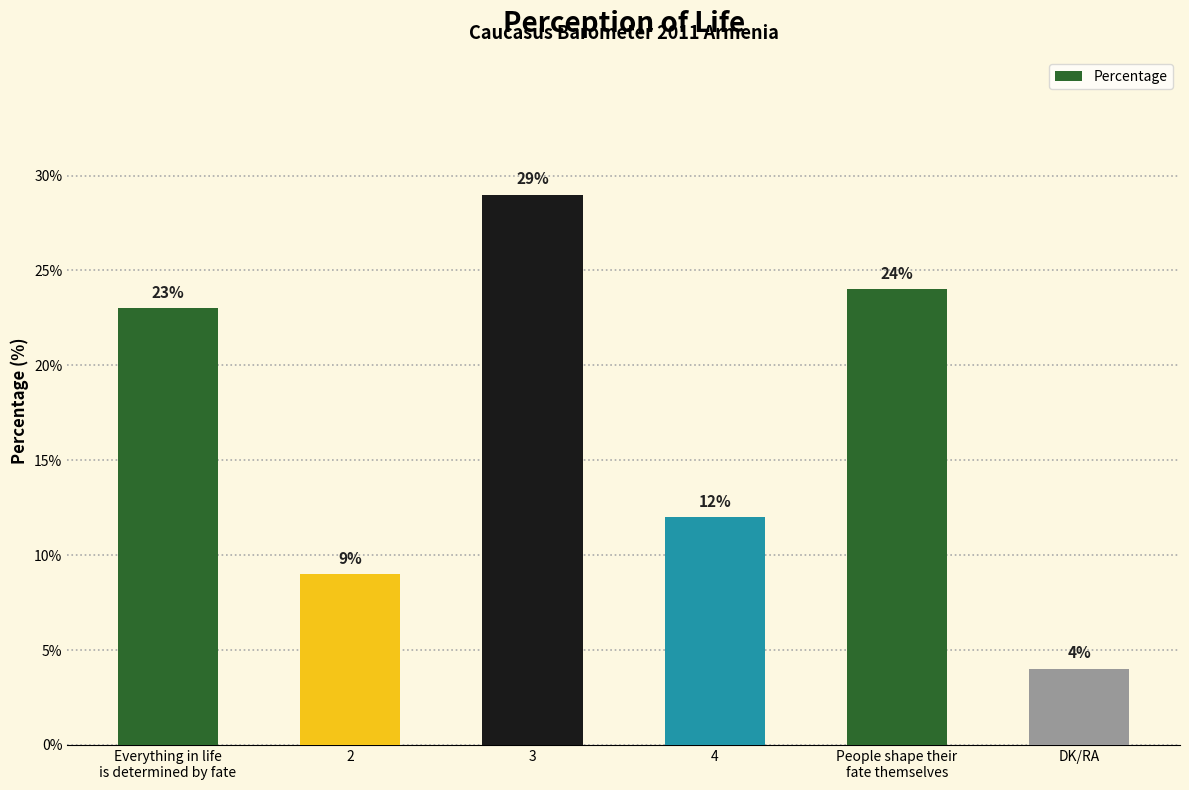

List the labels in order of value, largest first.

3, People shape their
fate themselves, Everything in life
is determined by fate, 4, 2, DK/RA